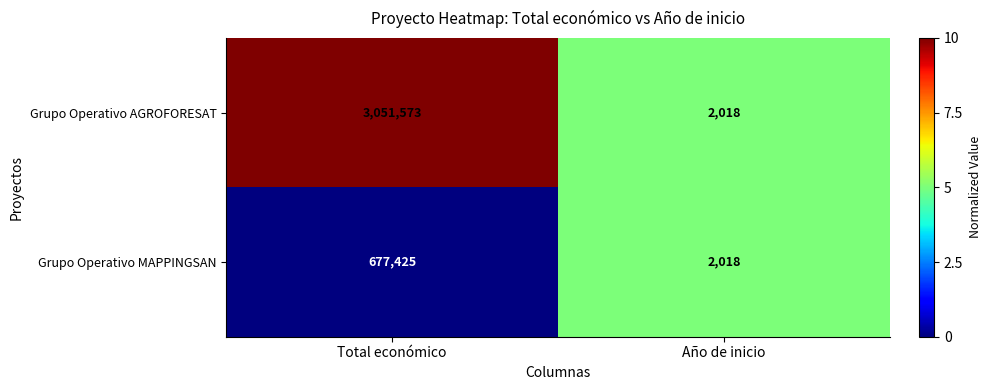

Which series has the largest range (max minus min)?

Grupo Operativo AGROFORESAT